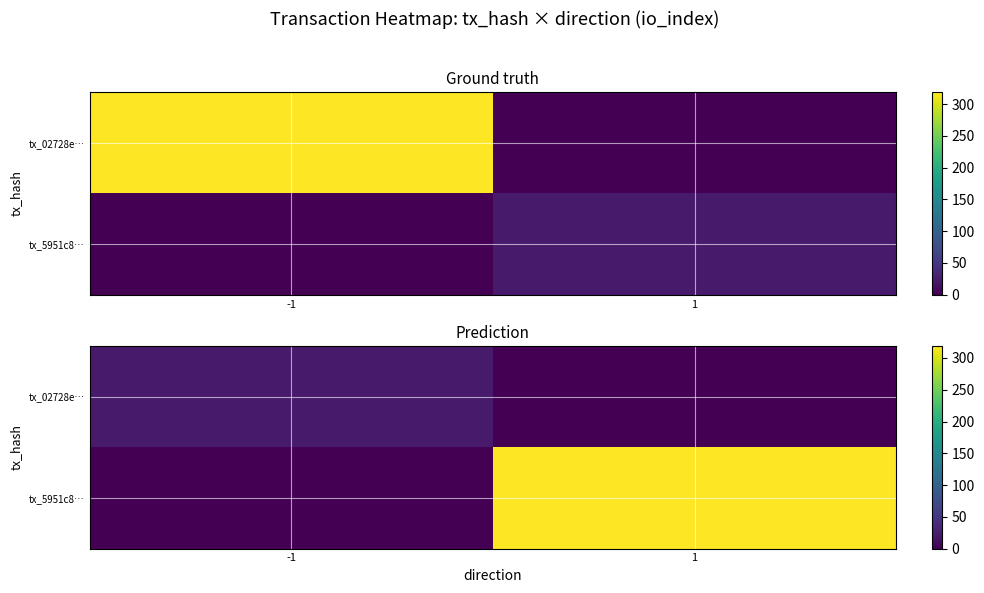

The value of tx_02728e… at -1 is 31. True or false?

False